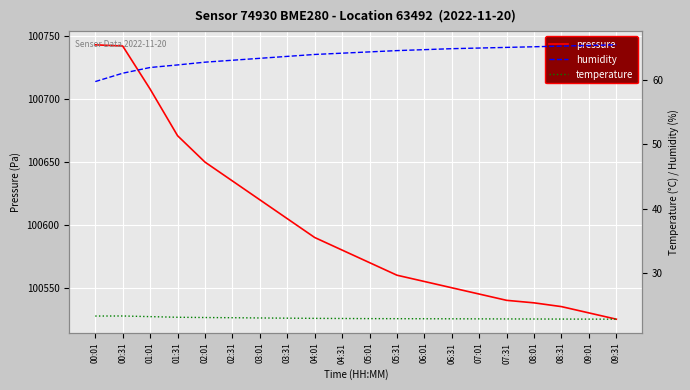

True or false: humidity and pressure cross at least once.

False